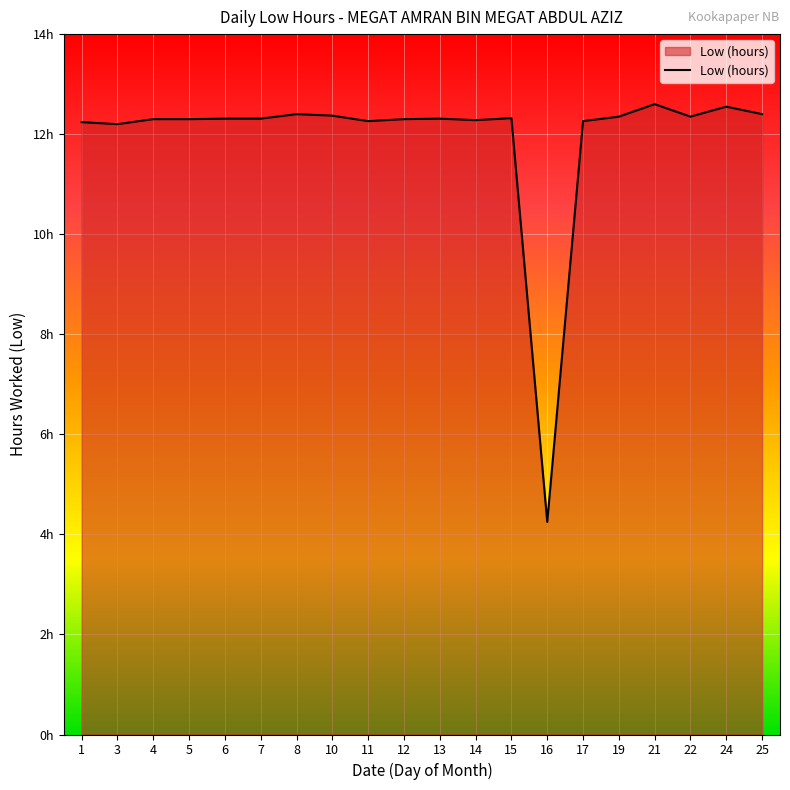

Where is the data nearest to the value 8?

16